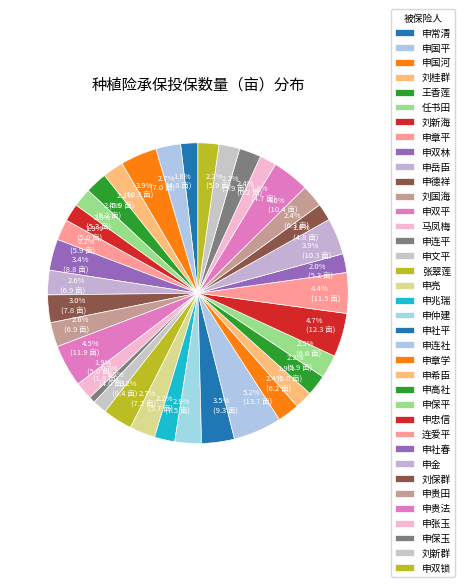

The 申双林 slice represents 14% of the pie. True or false?

False